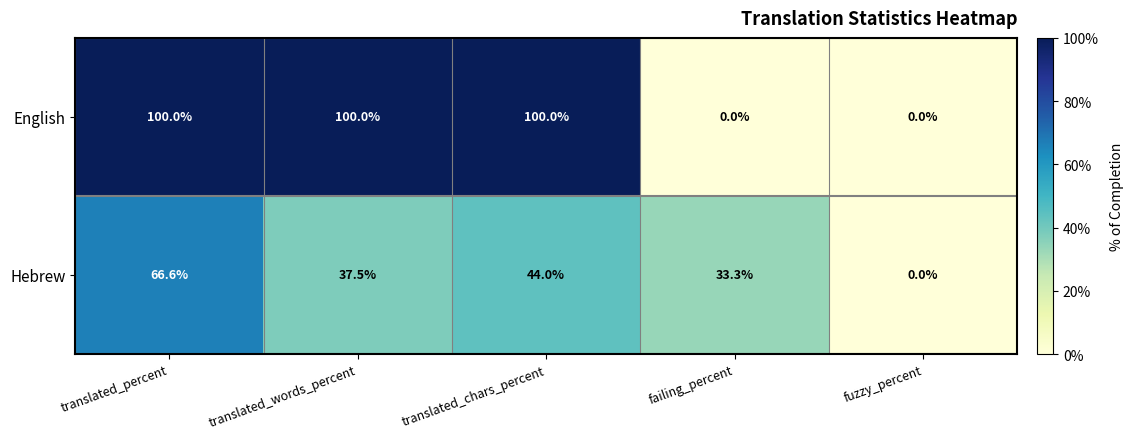

Reading right to left, extract all data points from this chart.

English: fuzzy_percent=0.0	failing_percent=0.0	translated_chars_percent=100.0	translated_words_percent=100.0	translated_percent=100.0
Hebrew: fuzzy_percent=0.0	failing_percent=33.3	translated_chars_percent=44.0	translated_words_percent=37.5	translated_percent=66.6